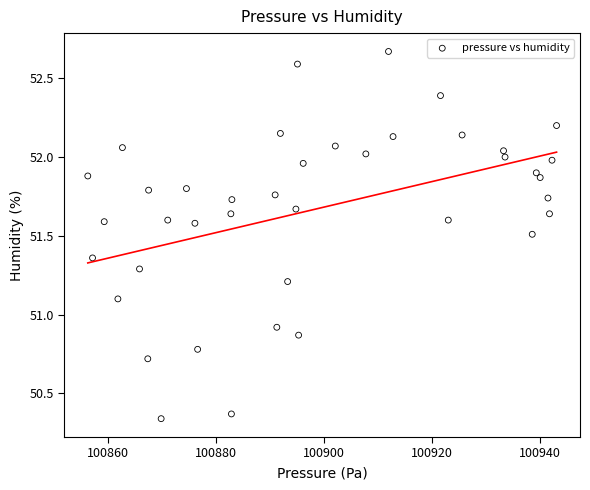

What is the range of Y values (max minus min)?

2.3